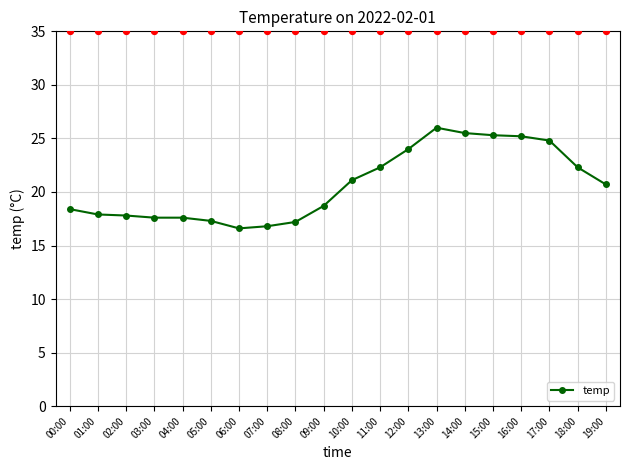

Approximately how many times larger is the value at 14:00 compared to 13:00?

1.0